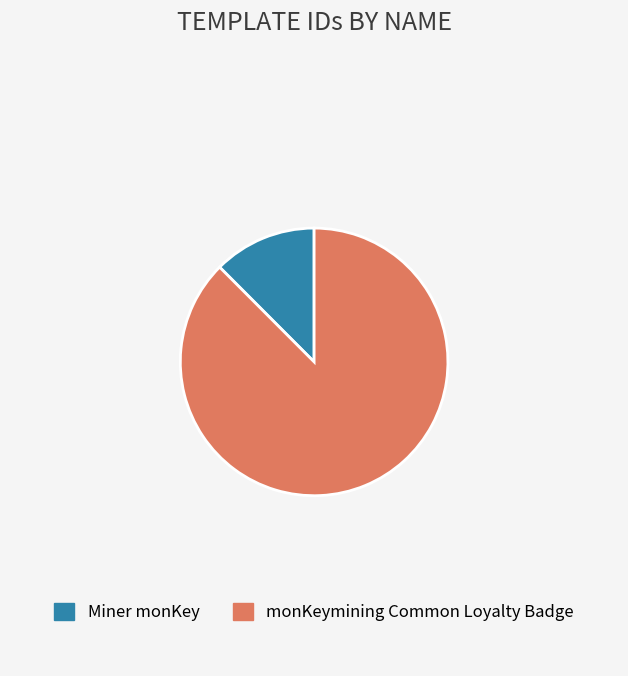

How many segments does this pie chart have?

2